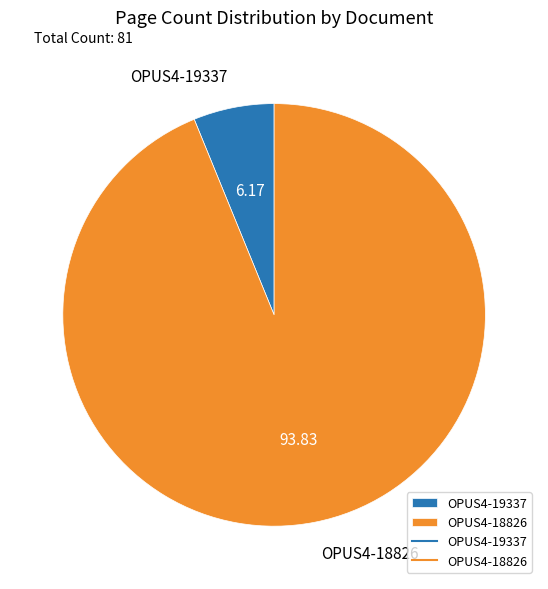

Which category accounts for the majority?

OPUS4-18826